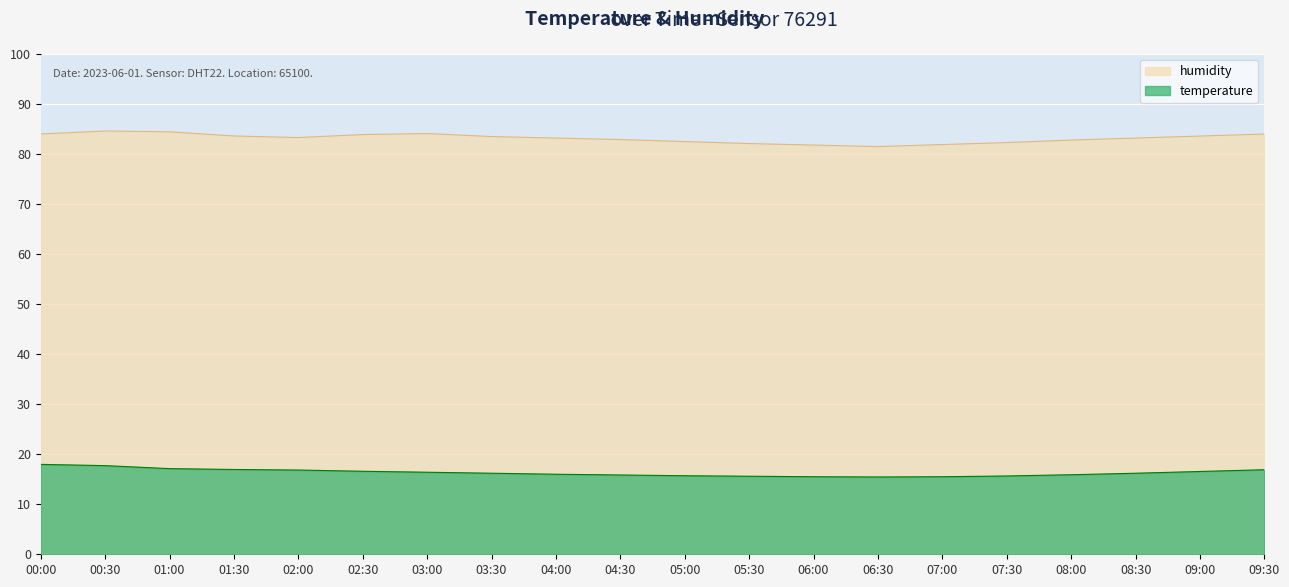

List the series in order of their peak value, highest first.

humidity, temperature